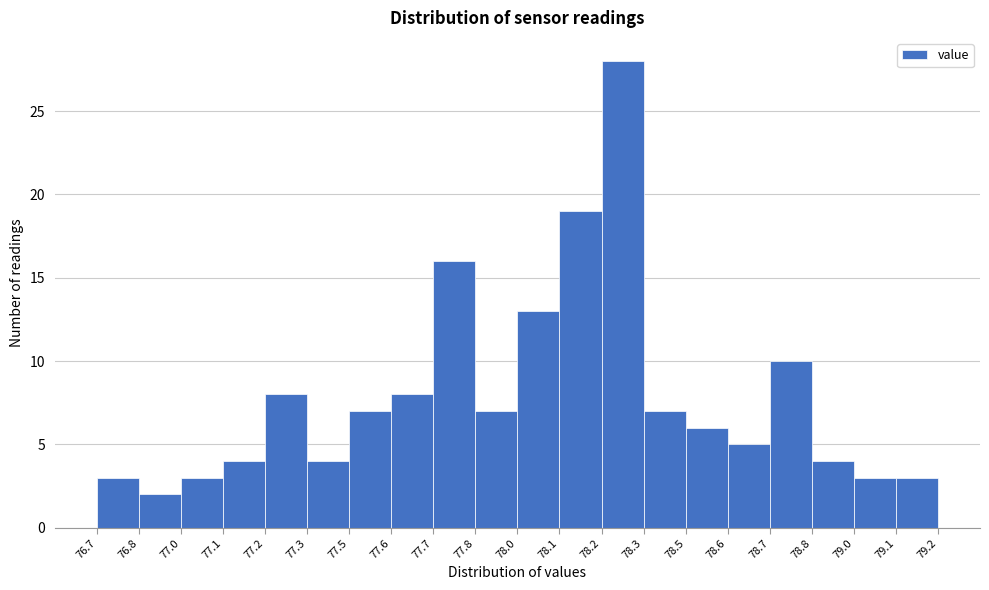

Reading left to right, transcribe all the data shown in this chart.

76.7=3	76.8=2	77.0=3	77.1=4	77.2=8	77.3=4	77.5=7	77.6=8	77.7=16	77.8=7	78.0=13	78.1=19	78.2=28	78.3=7	78.5=6	78.6=5	78.7=10	78.8=4	79.0=3	79.1=3